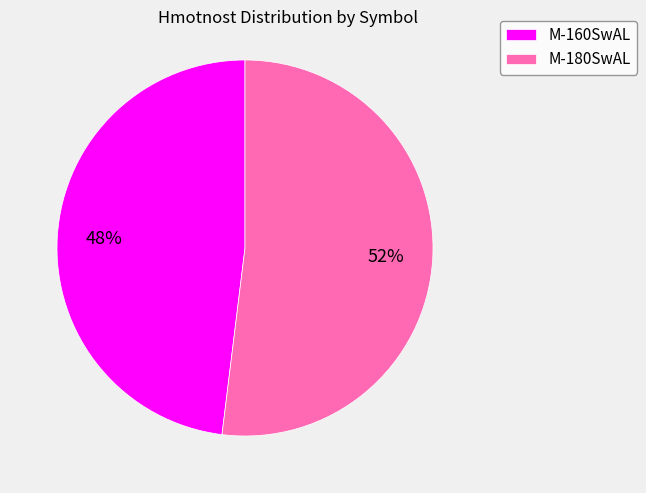

To the nearest percent, what is the combined percentage of M-160SwAL and M-180SwAL?

100%